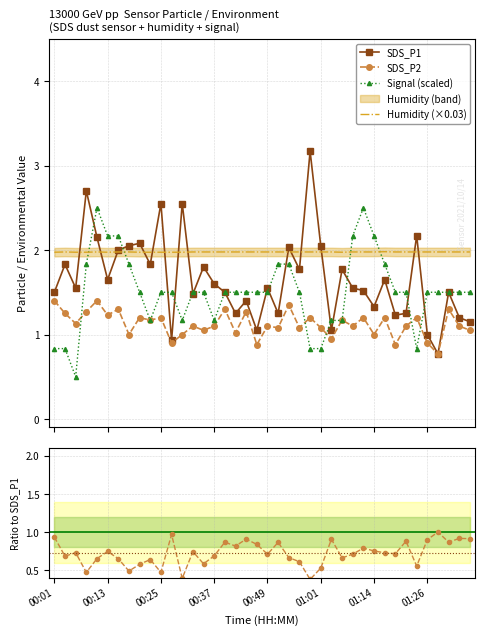

What is the total value across all series at 00:15?

7.4